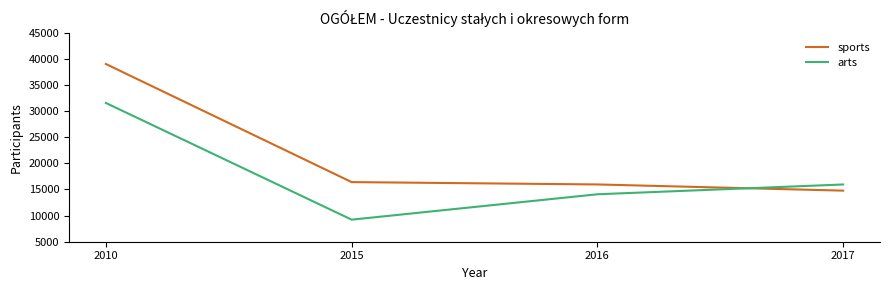

True or false: arts and sports intersect in this chart.

True